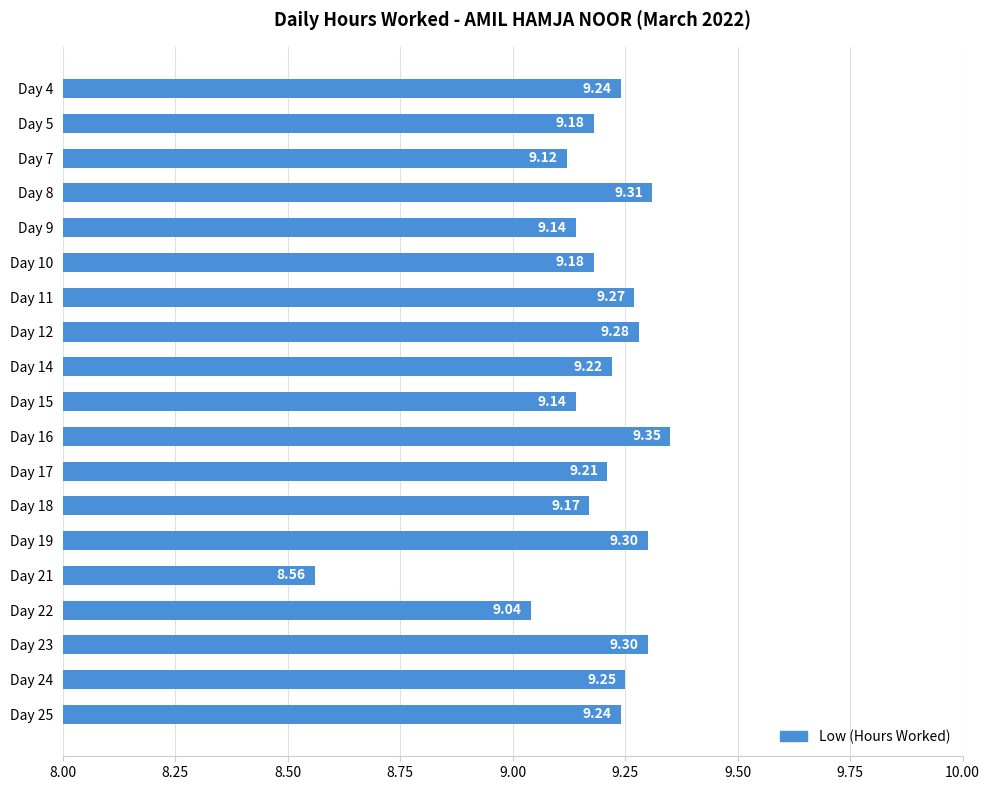

What is the change in value from Day 10 to Day 23?

+0.1